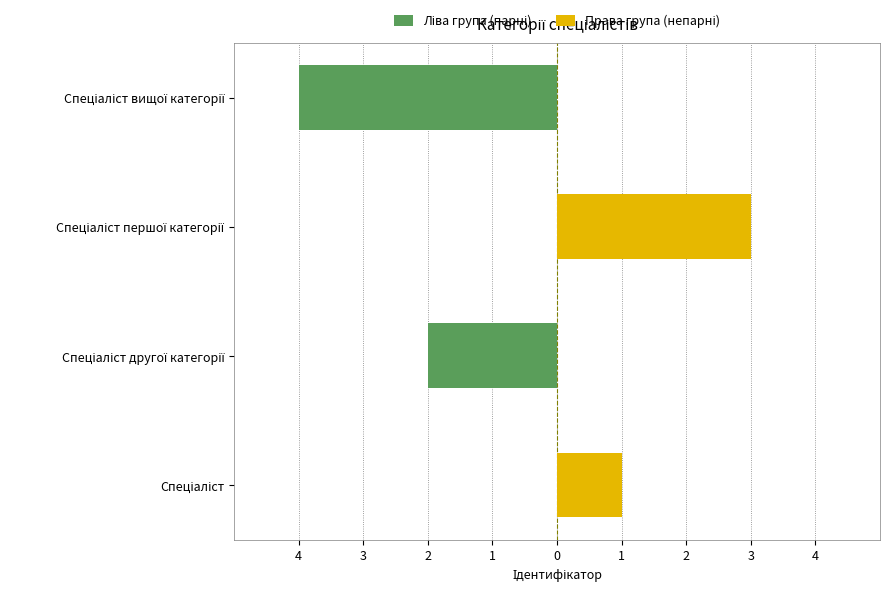

Which series has the largest total across all categories?

Права група (непарні)